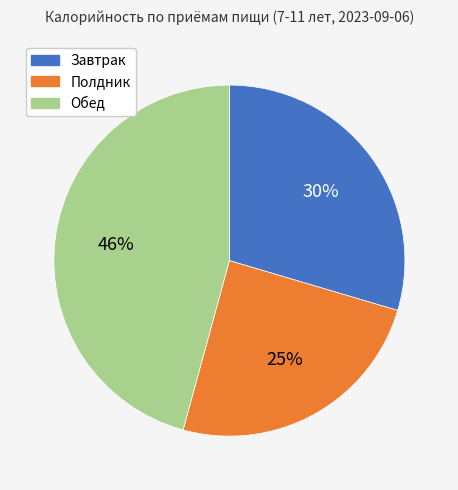

Is there a majority slice in this chart?

No